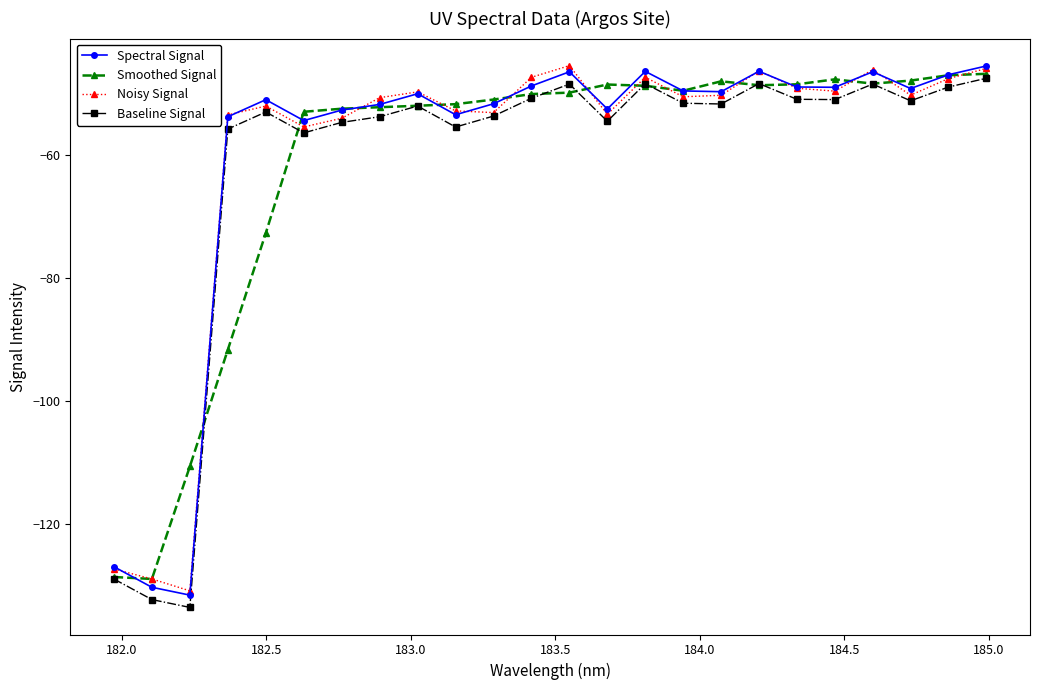

True or false: Spectral Signal and Baseline Signal cross at least once.

False